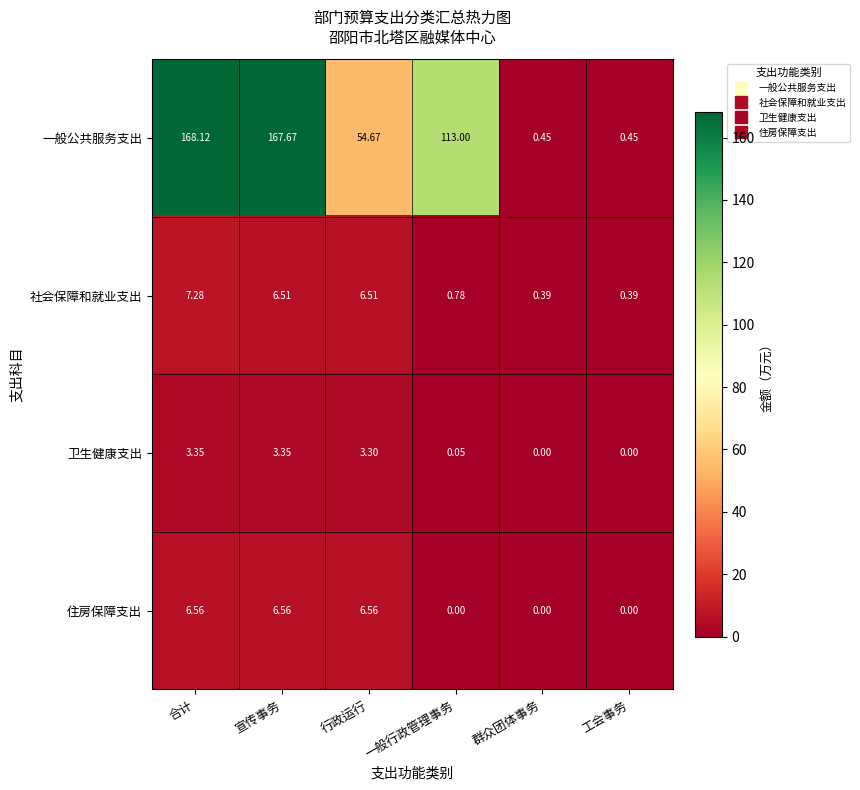

Which series changed the most between 行政运行 and 工会事务?

一般公共服务支出